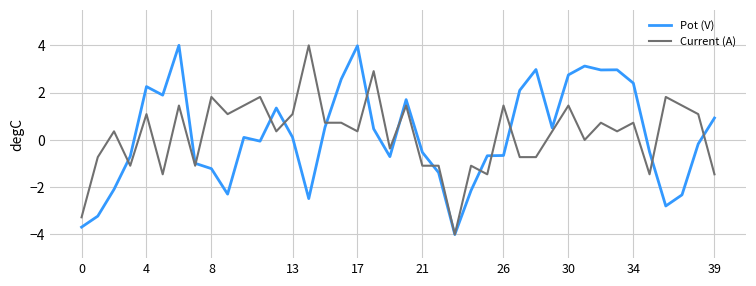

What is the minimum value for Pot (V)?

-4.0